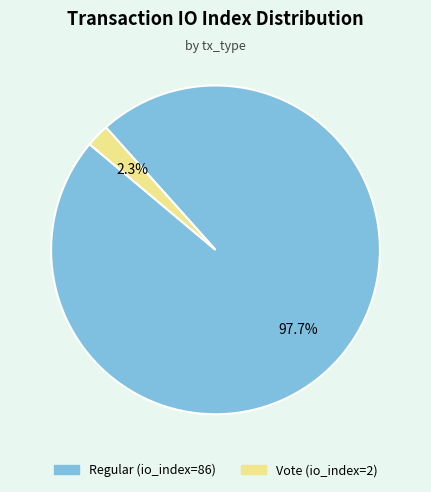

Which slice represents more than half of the pie?

Regular (io_index=86)